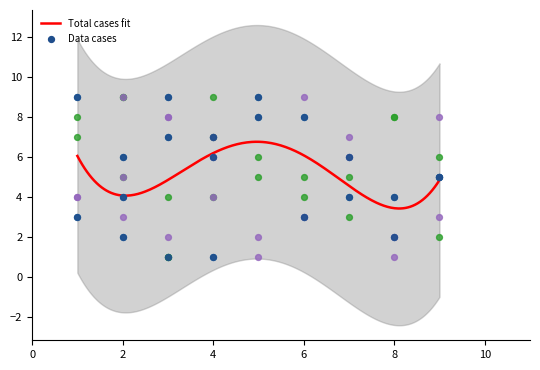

At which category is the sum across all series the highest?

3